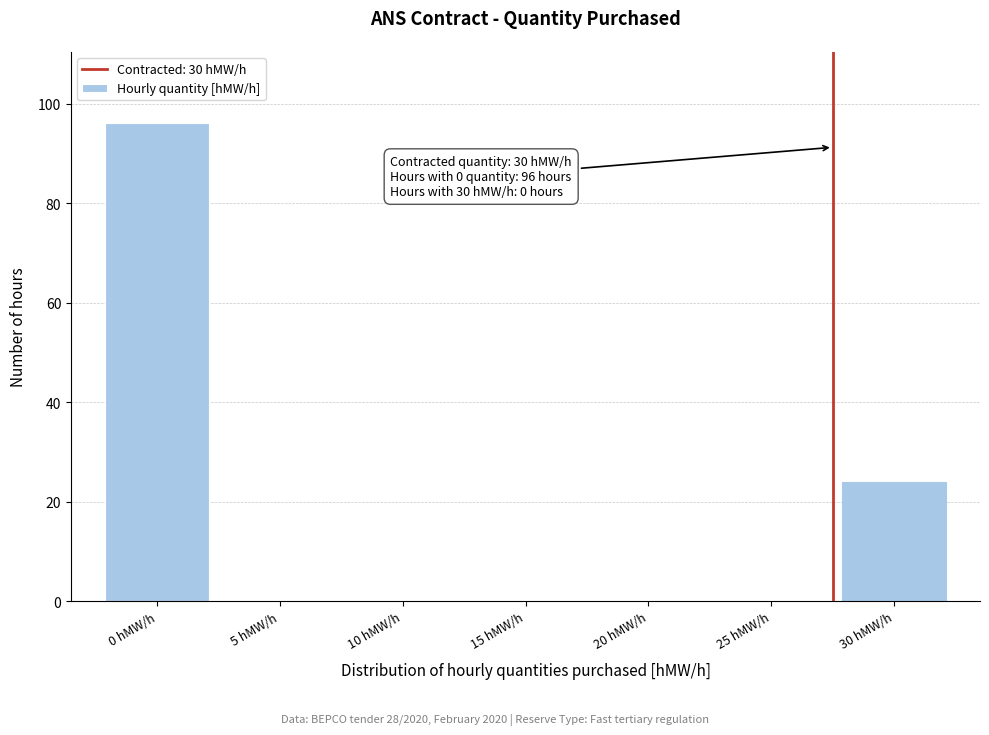

Reading left to right, list all the values displayed in this chart.

0 hMW/h=96	5 hMW/h=0	10 hMW/h=0	15 hMW/h=0	20 hMW/h=0	25 hMW/h=0	30 hMW/h=24